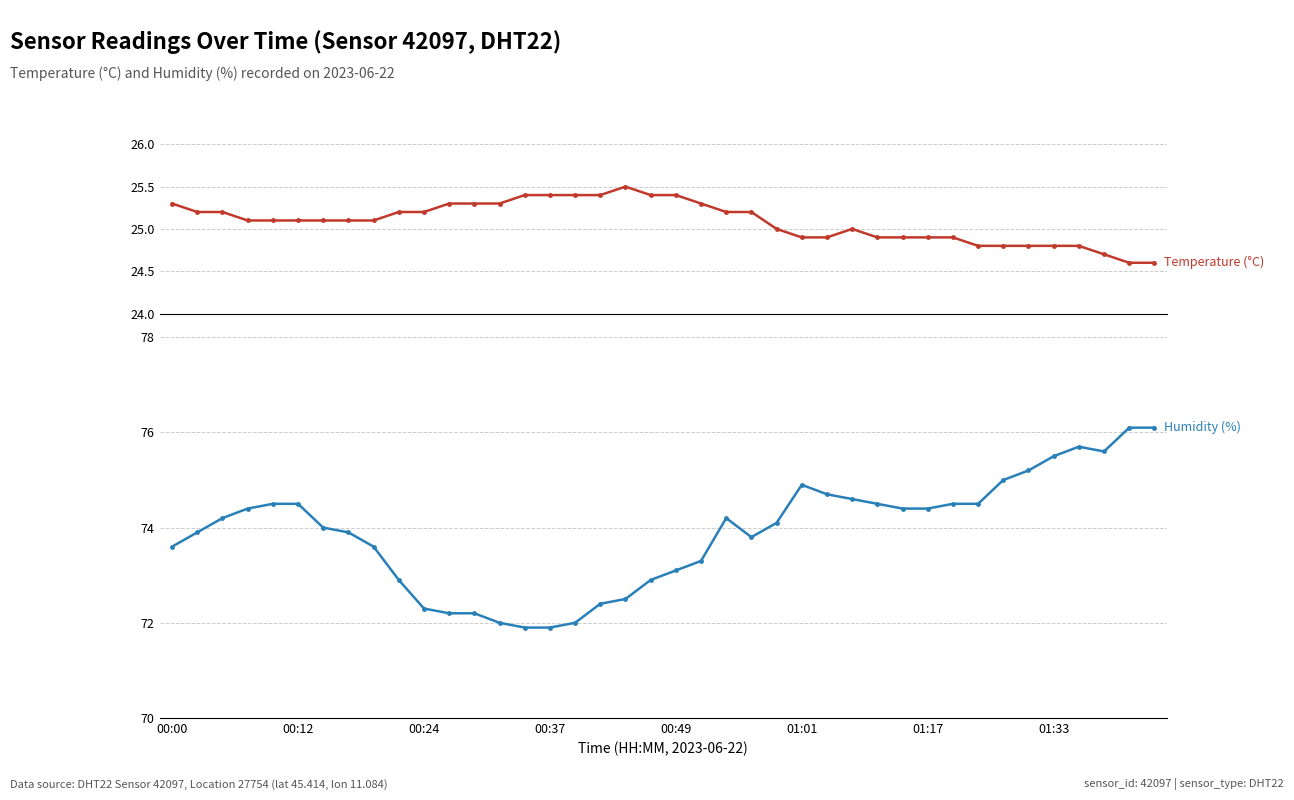

True or false: temperature has more than 0 points higher than both neighbors.

True